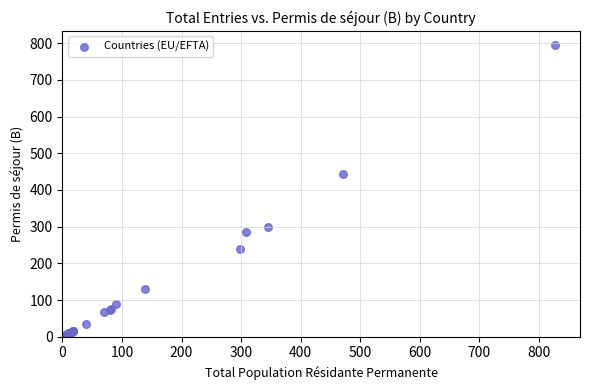

What Y value in the scatter plot is closest to 397?

443